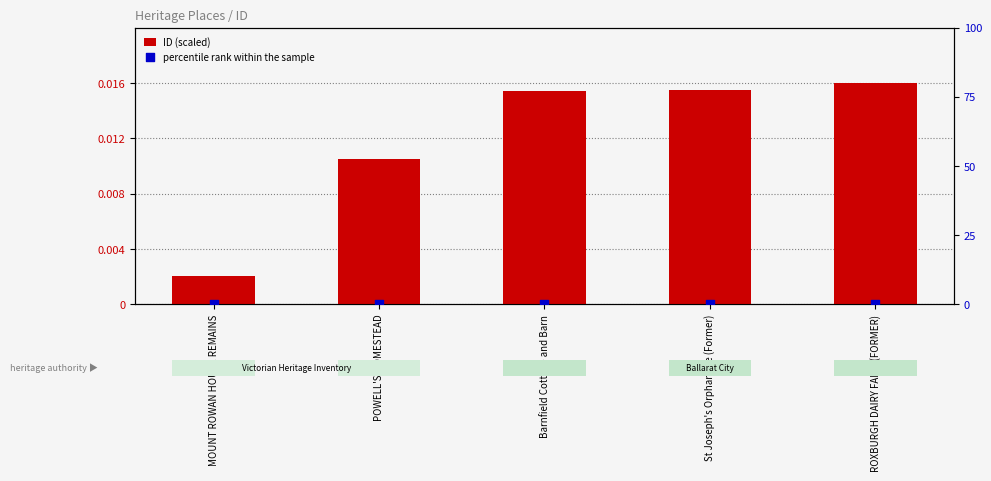

Which series contains the lowest Y value?

percentile rank within the sample